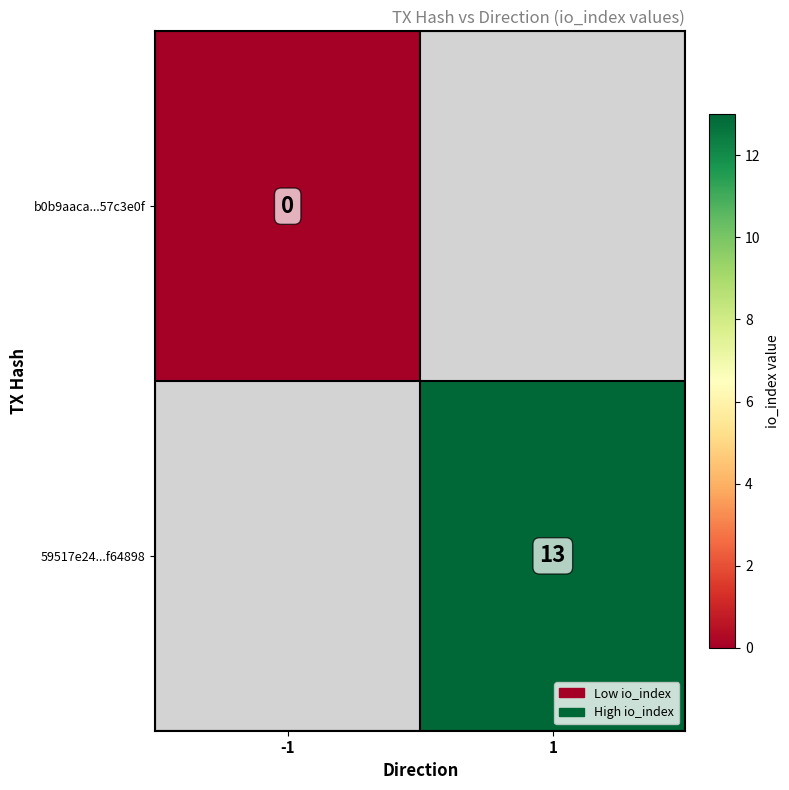

At how many categories does at least one series exceed 0?

1